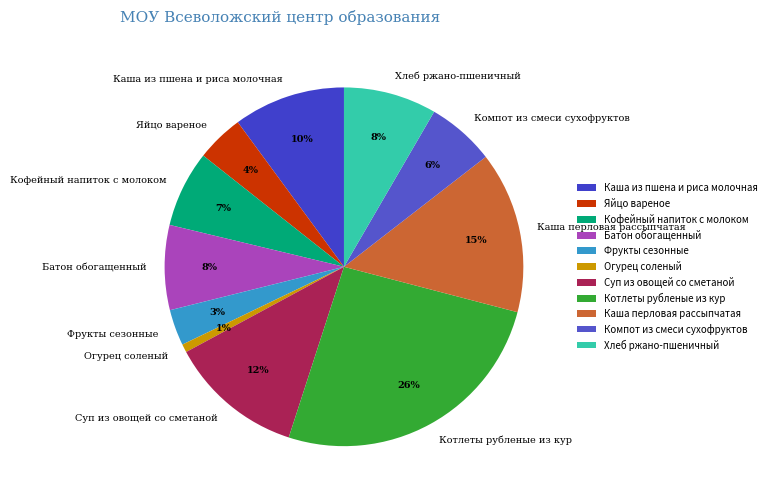

How many slices are in this pie chart?

11